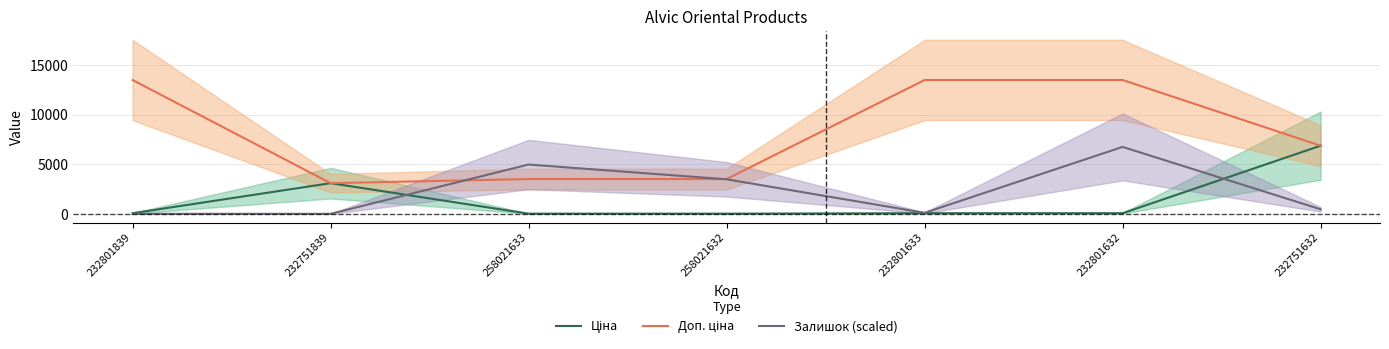

What is the average value of the Ціна series?

1453.1